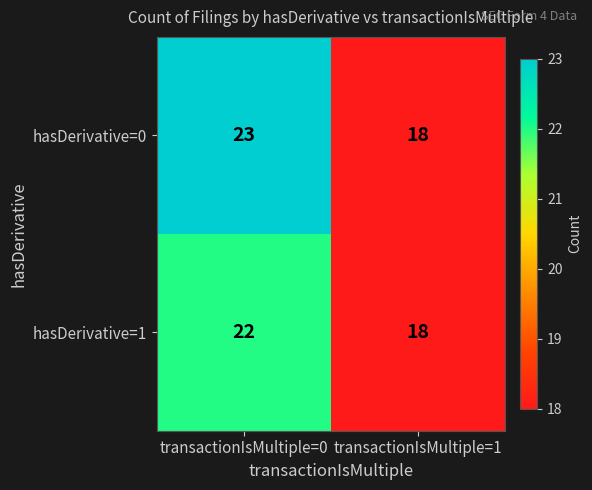

Reading left to right, what are all the values shown in this chart?

hasDerivative=0: transactionIsMultiple=0=23	transactionIsMultiple=1=18
hasDerivative=1: transactionIsMultiple=0=22	transactionIsMultiple=1=18